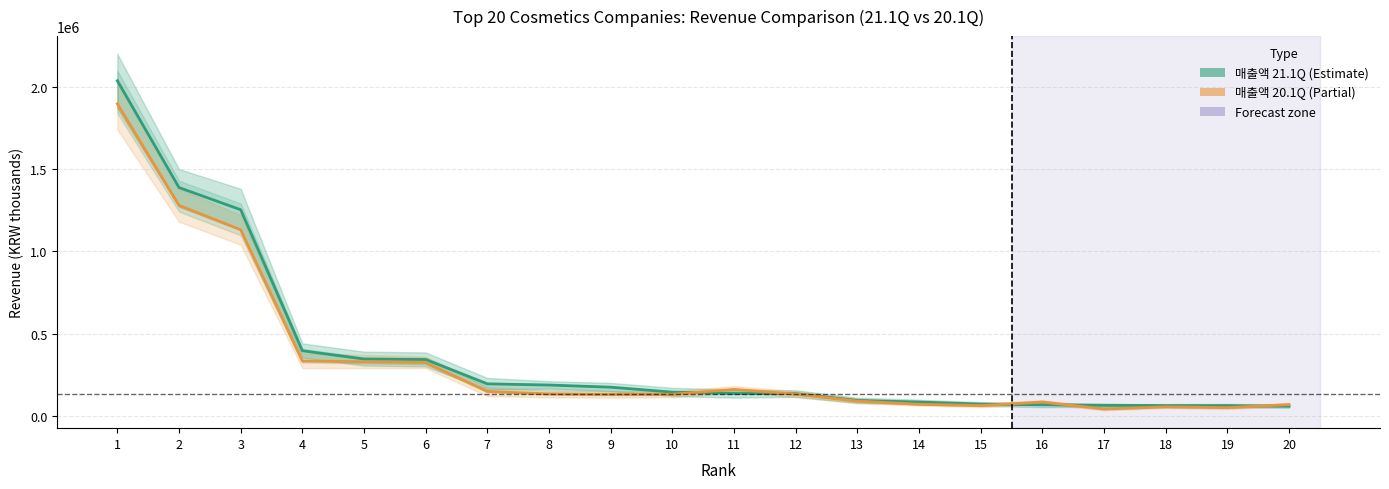

At which label is 매출액 21.1Q closest to 1047292?

3